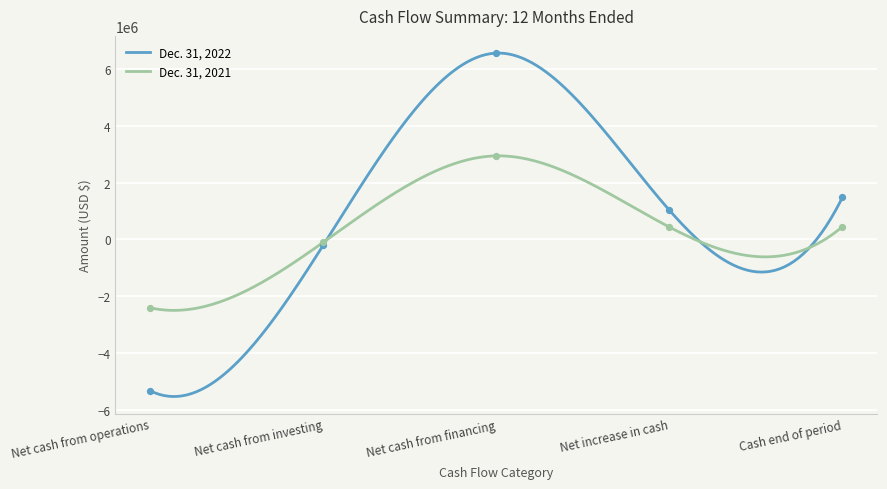

Is the value of Dec. 31, 2021 at Cash end of period greater than the value of Dec. 31, 2022 at Net cash from operations?

Yes